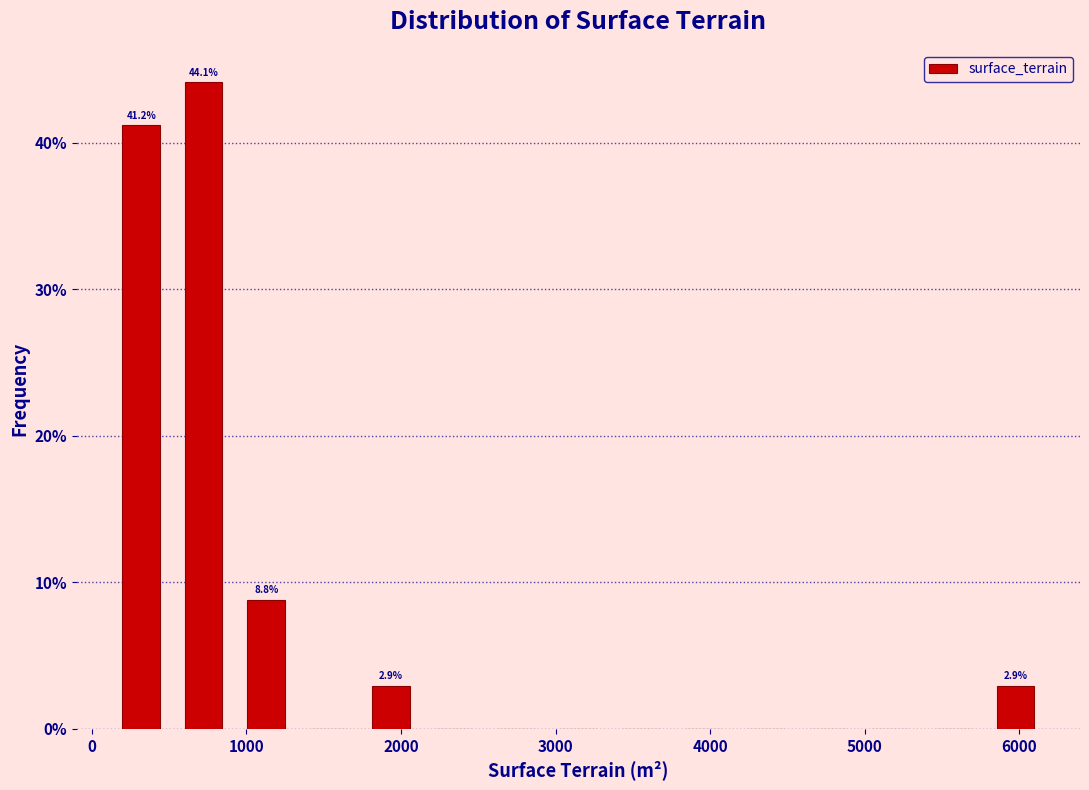

Which range on the x-axis has the tallest bar?

500 to 900